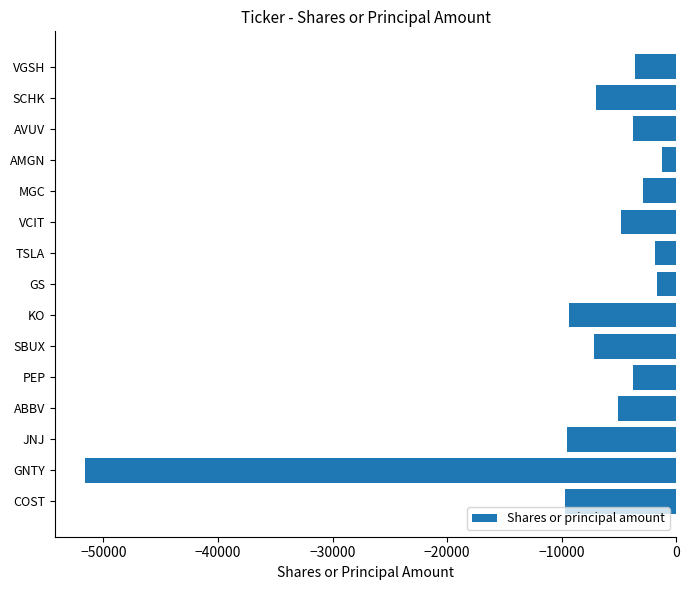

What is the approximate value at JNJ?

-9499